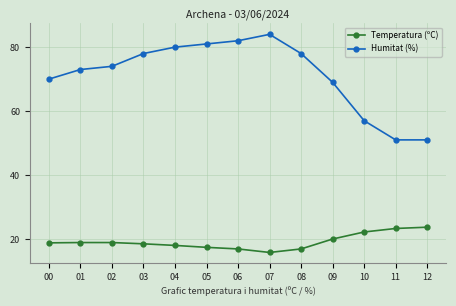

The Humitat (%) series shows 113.4 at 07. True or false?

False